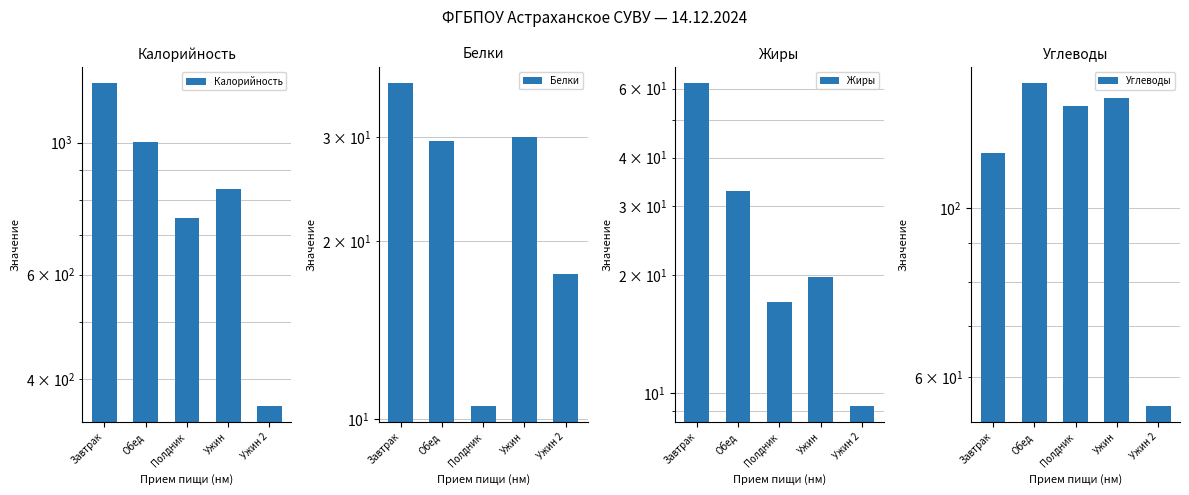

How many data points does each series have?

5